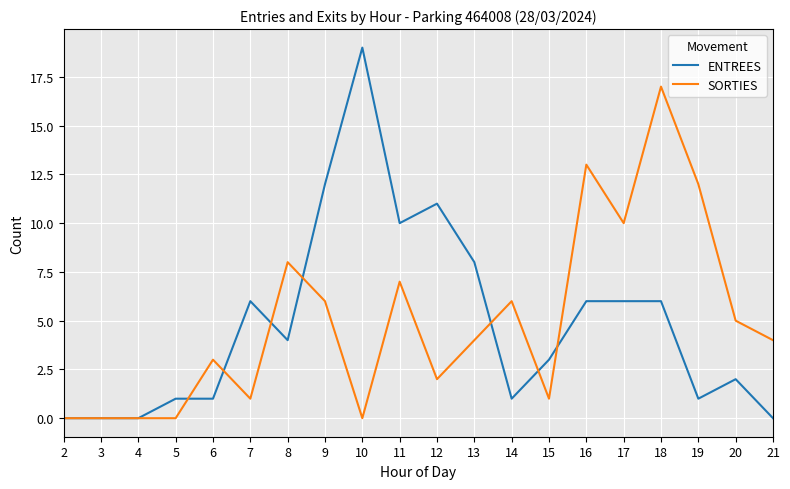

The SORTIES series shows 3 at 13. True or false?

False